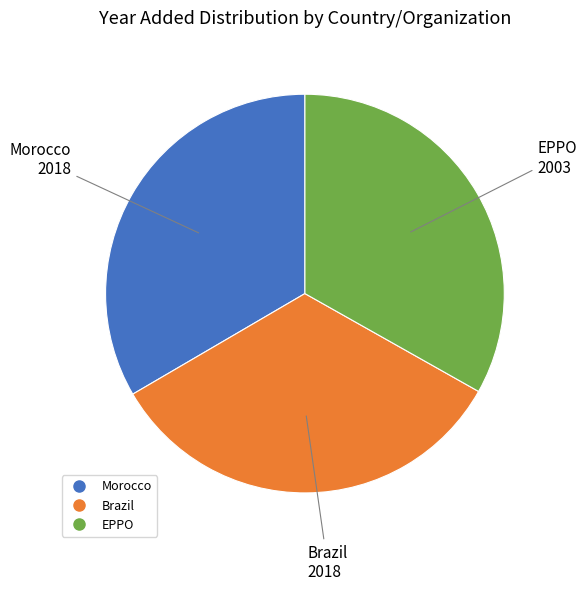

Do Brazil and Morocco together represent more than half of the pie?

Yes